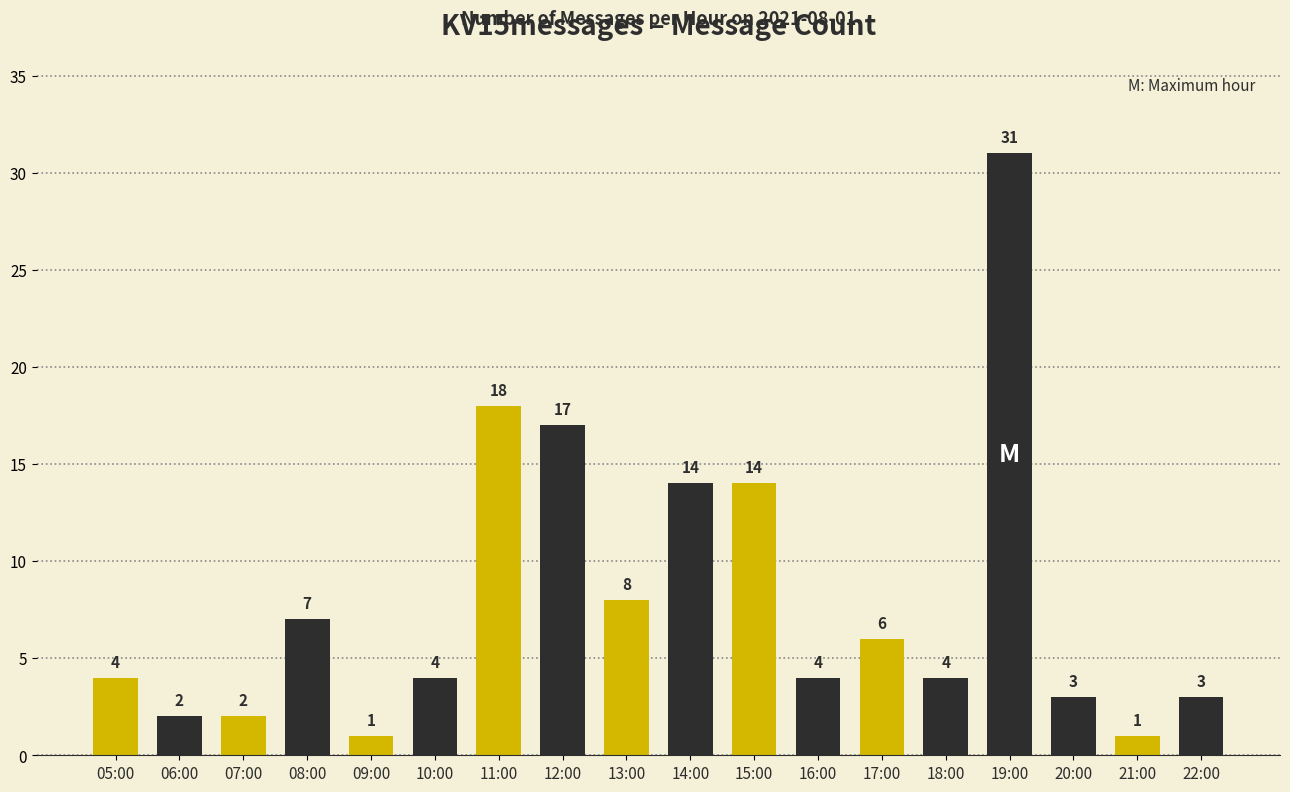

At which category does the chart reach its peak across all series?

19:00